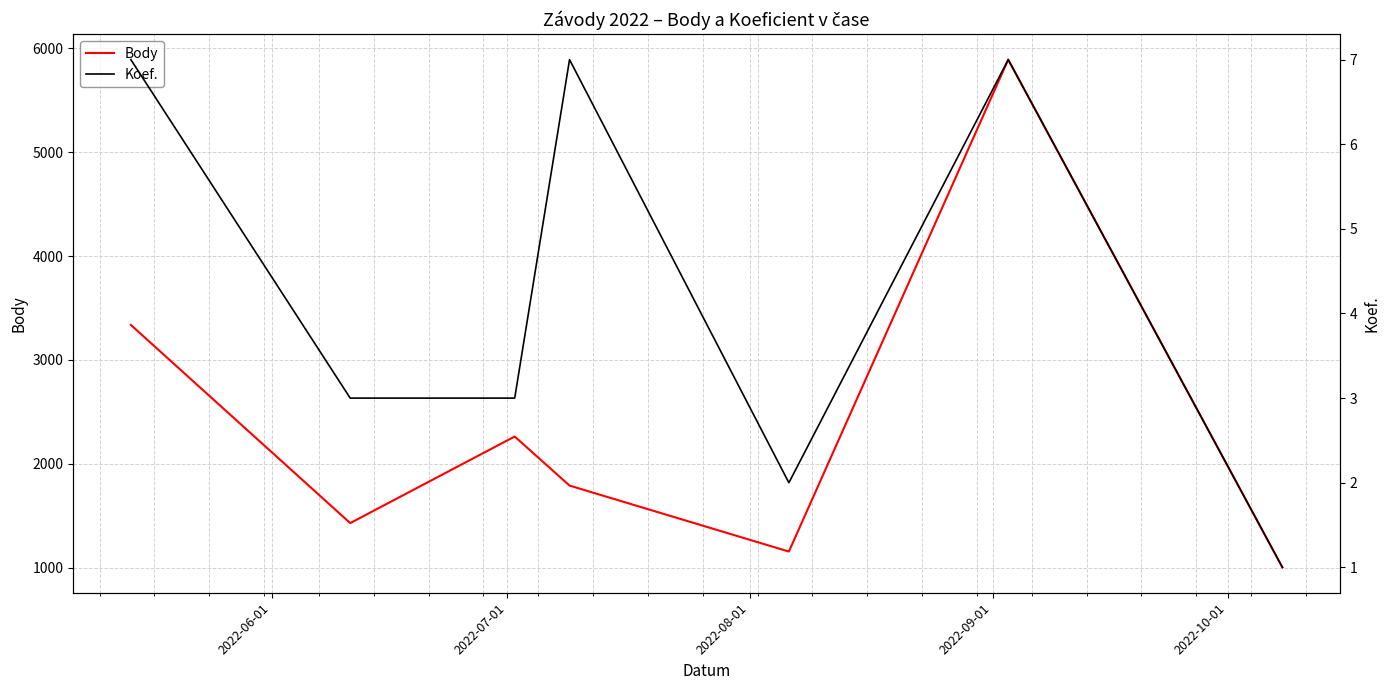

What is the difference between the maximum and minimum values in the Body series?

4886